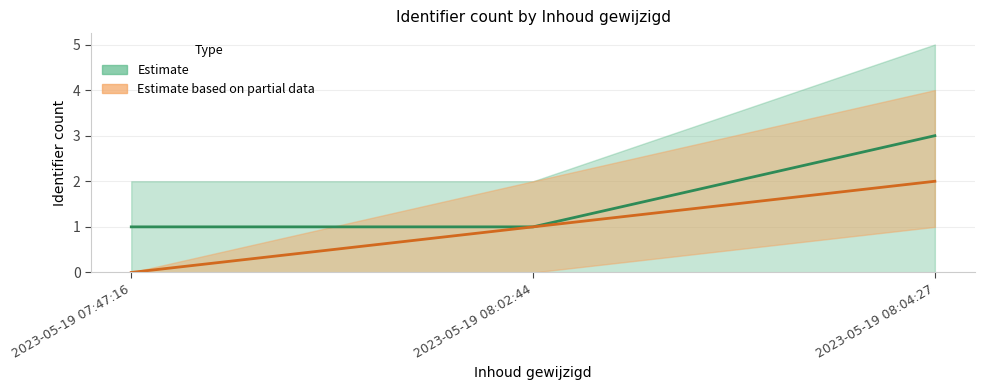

Reading right to left, extract all data points from this chart.

Estimate: 3	1	1
Estimate based on partial data: 2	1	0